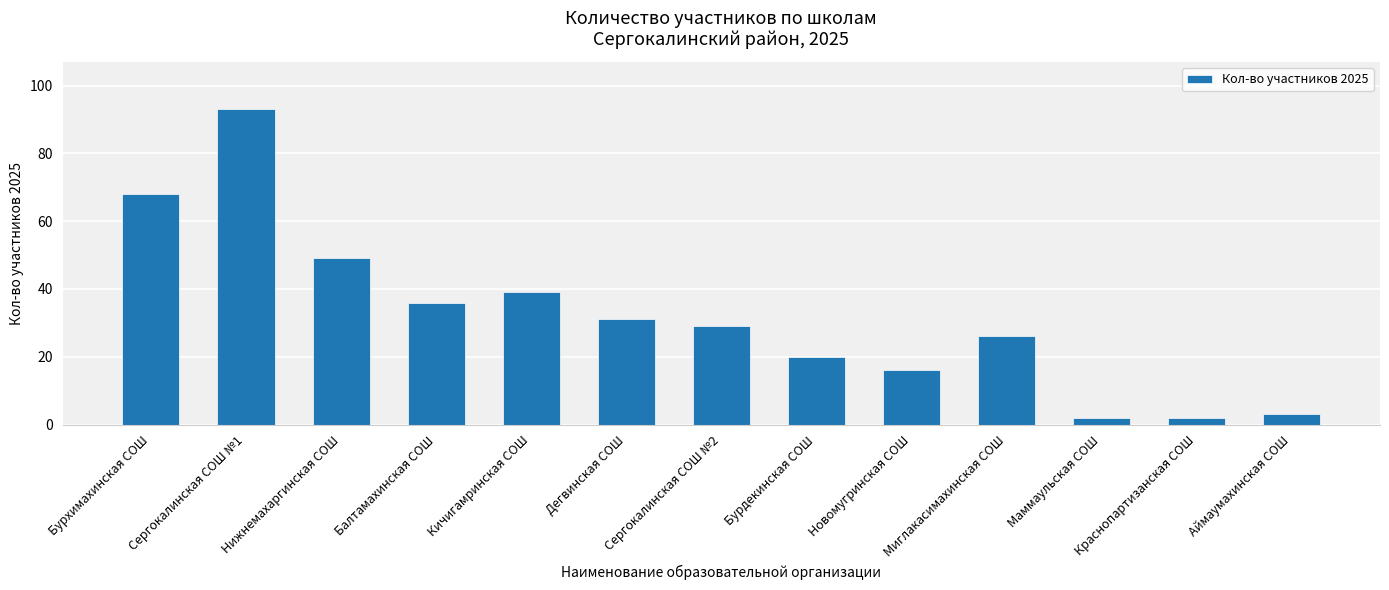

At which label is the value closest to 47?

Нижнемахаргинская СОШ